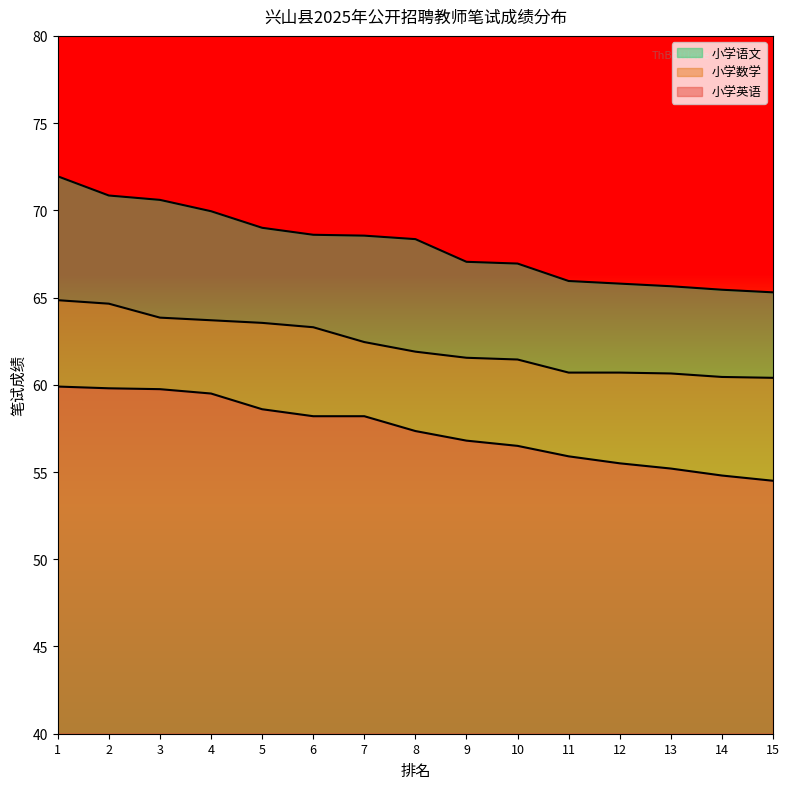

What is the minimum value shown in the chart?

54.5